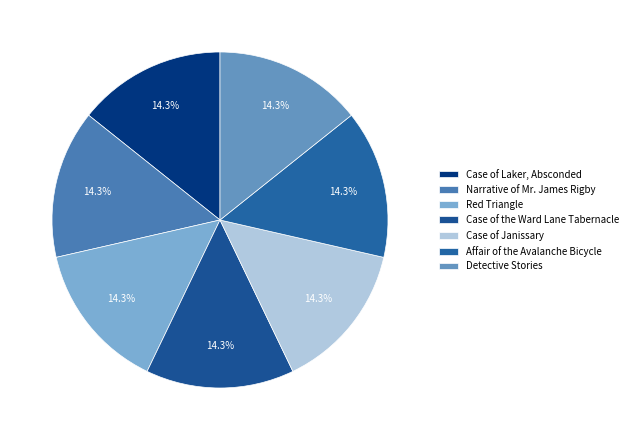

How many segments does this pie chart have?

7